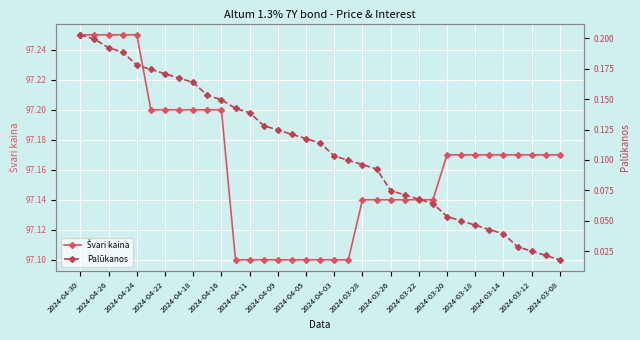

List the series in order of their peak value, highest first.

Švari kaina, Palūkanos